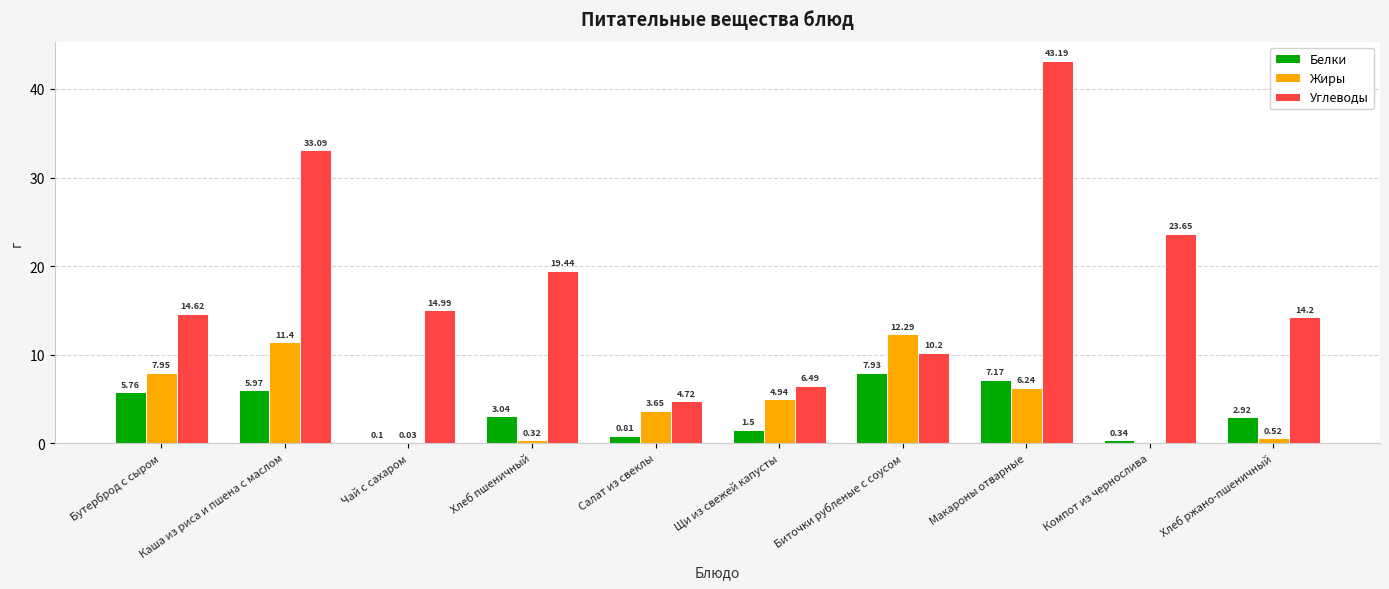

How many groups of bars are there?

10